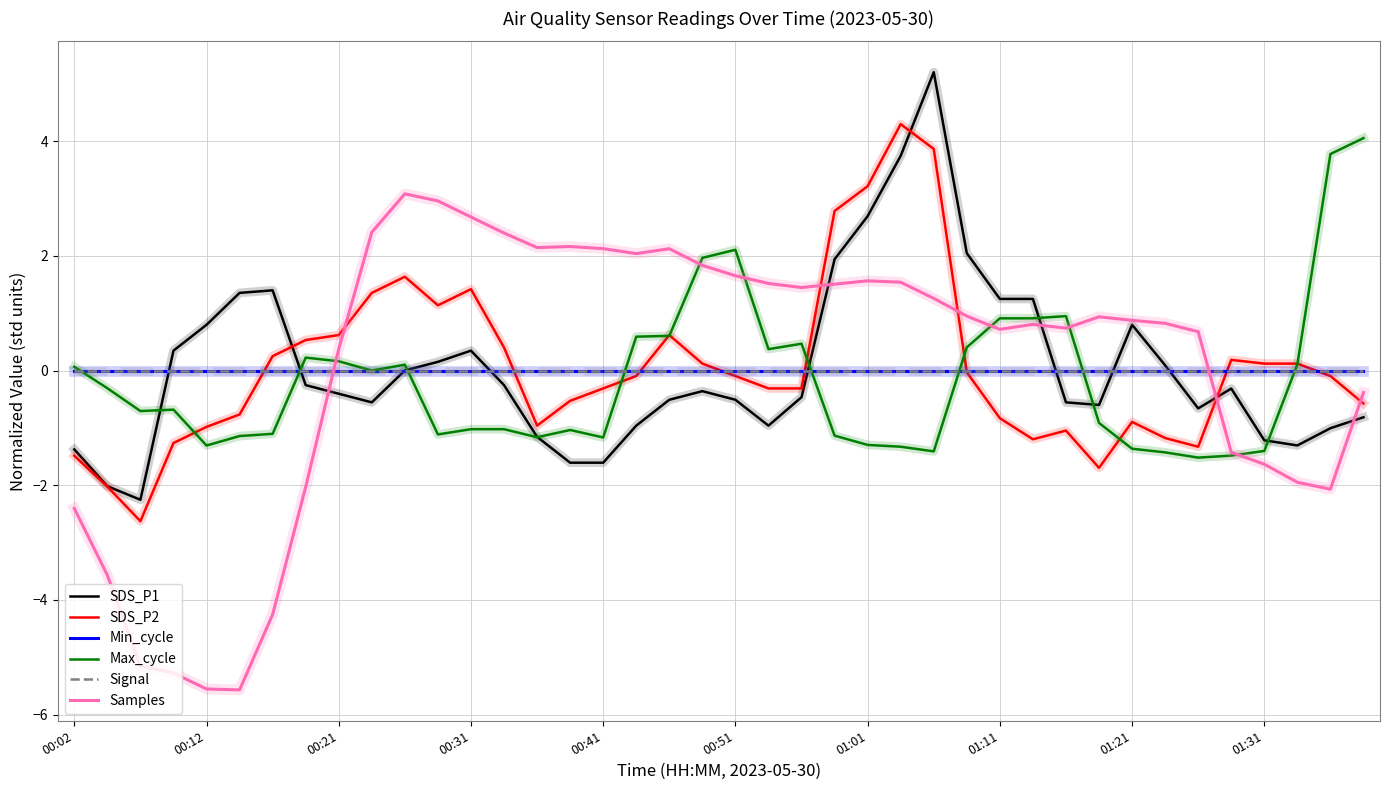

Is this an area chart (filled region under the line)?

No